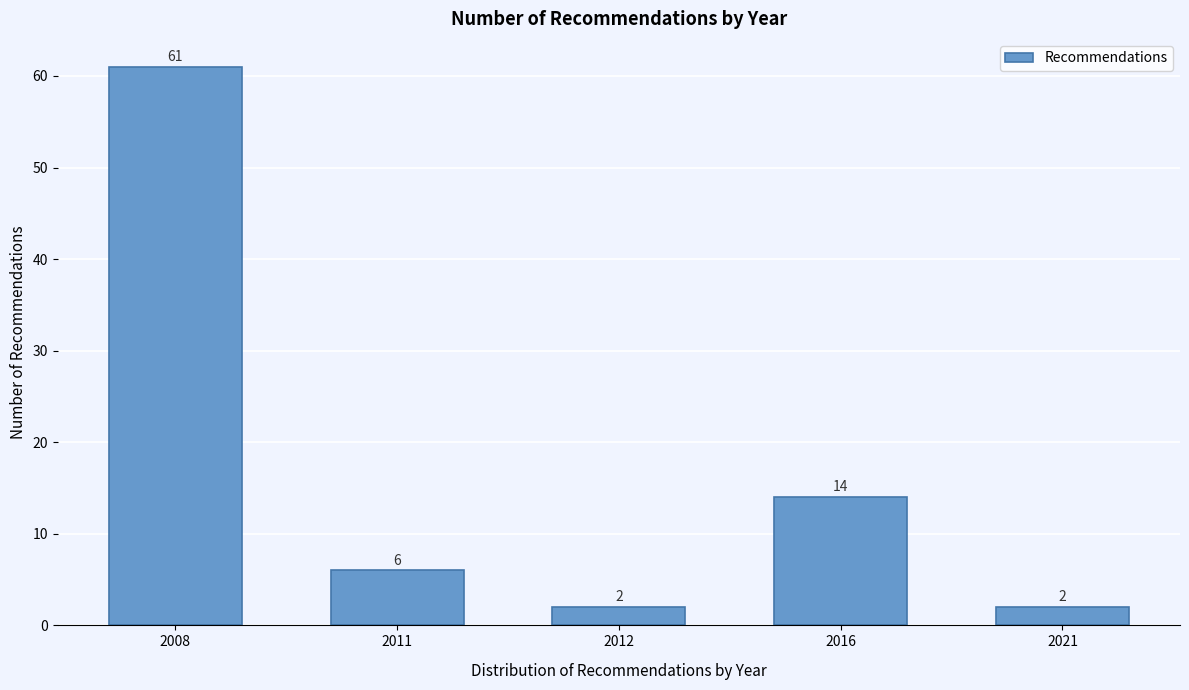

Reading left to right, extract all data points from this chart.

61	6	2	14	2